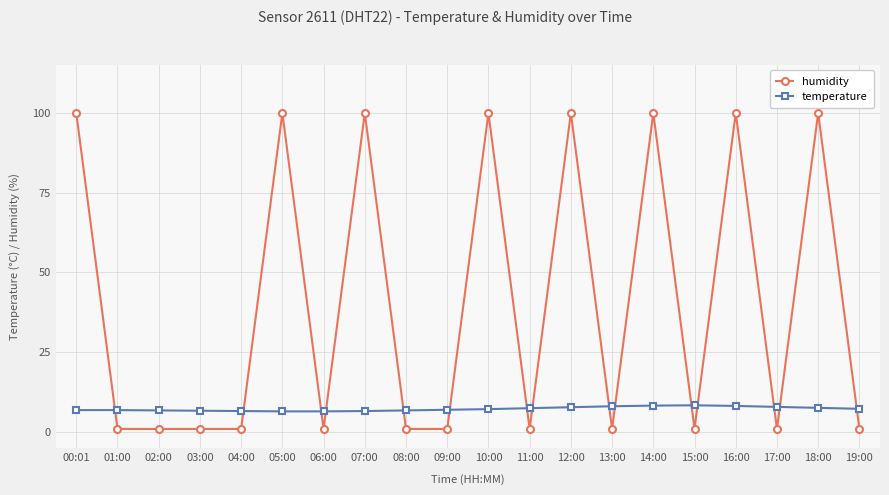

True or false: temperature has more than 0 interior local peaks.

True